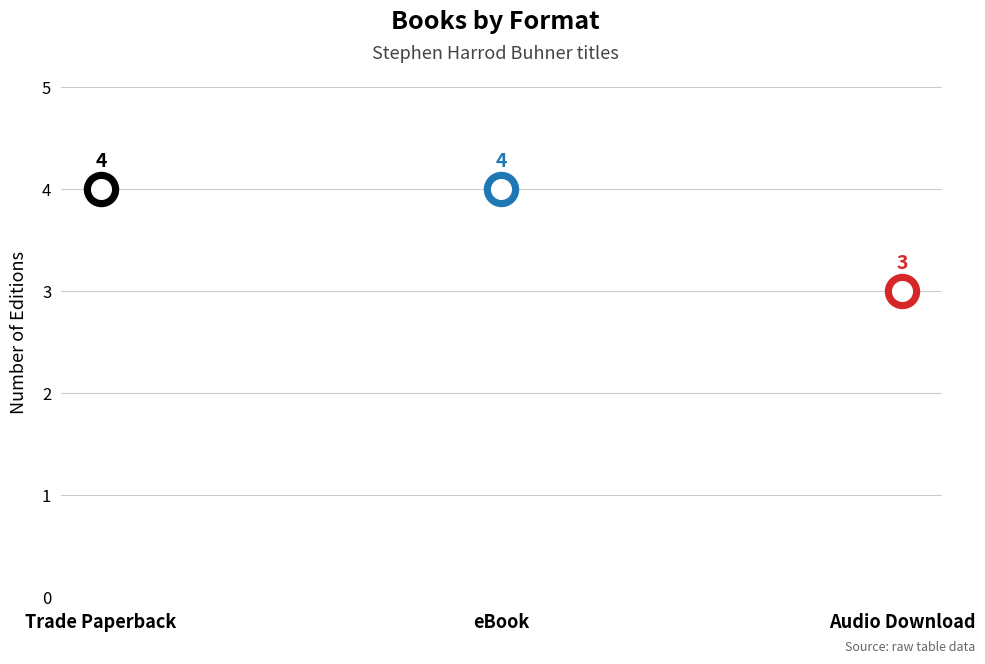

Approximately how many times larger is the value at Audio Download compared to Trade Paperback?

0.8